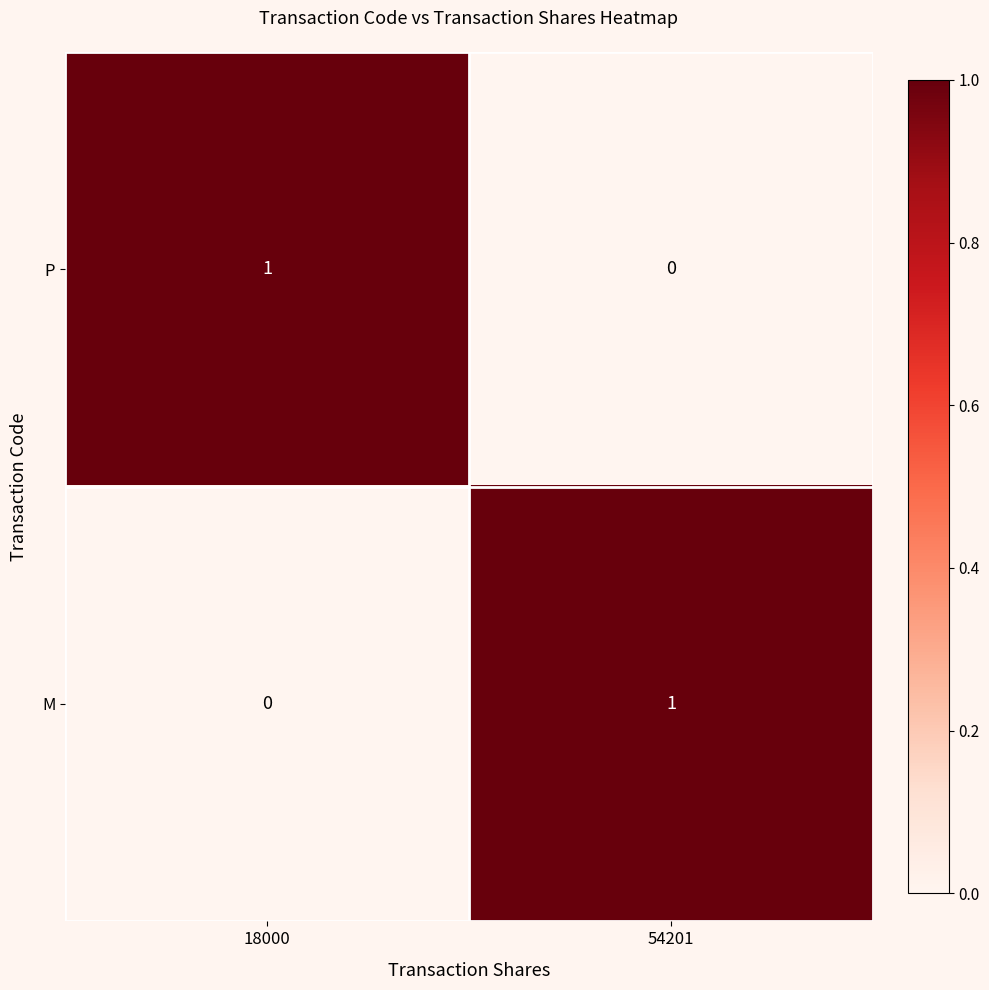

Reading left to right, transcribe all the data shown in this chart.

P: 18000=1	54201=0
M: 18000=0	54201=1